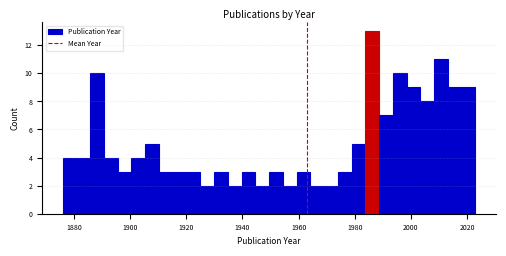

Around what value on the x-axis is the tallest bar? Give the approximate position of its centre, as read against the axis.

1986